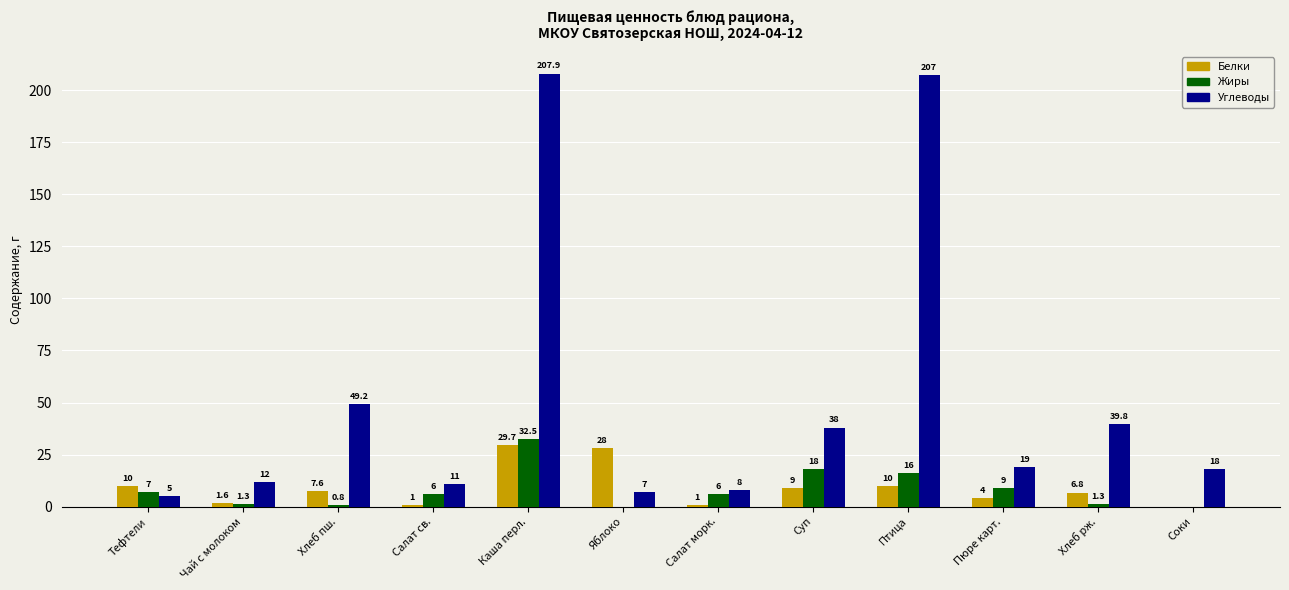

What is the total value across all series at Птица?

233.0